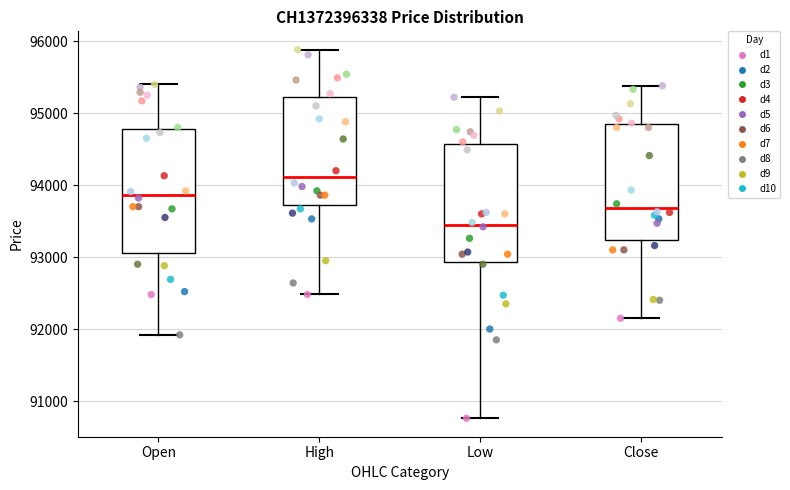

Which box's median line is the highest?

High